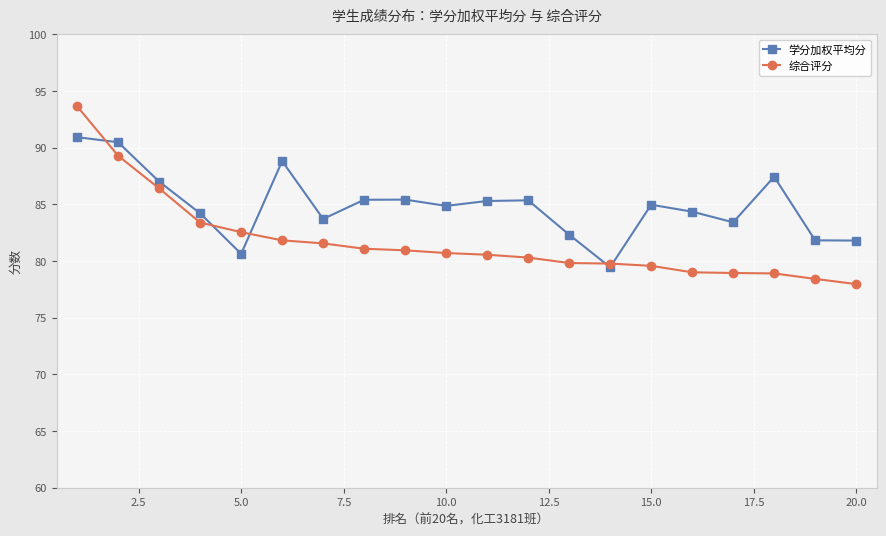

List the series in order of their peak value, highest first.

综合评分, 学分加权平均分